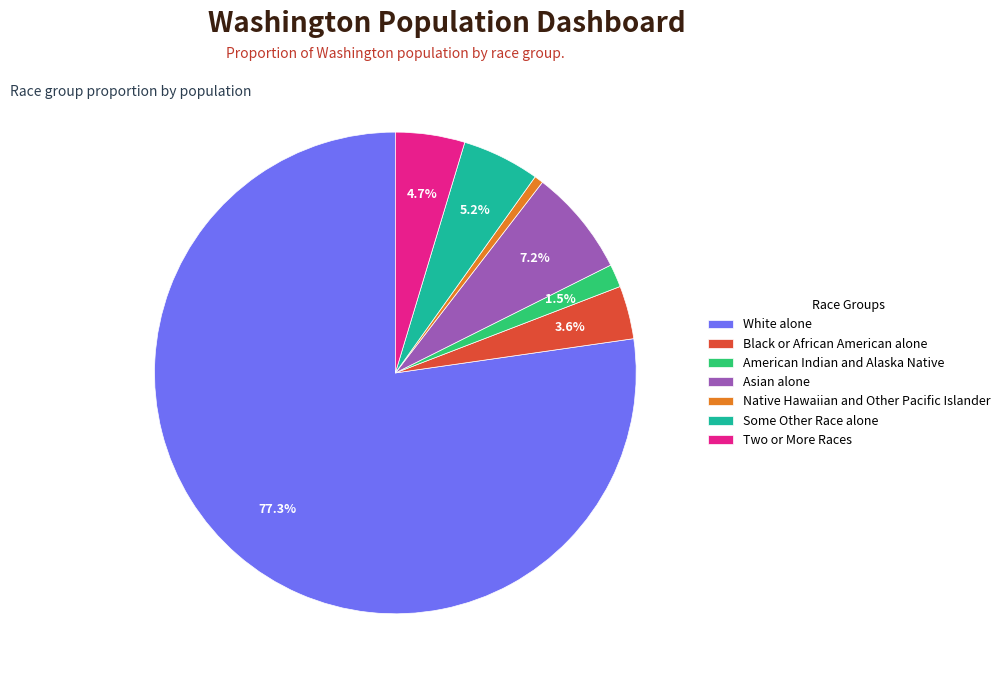

Which slice is the smallest?

Native Hawaiian and Other Pacific Islander